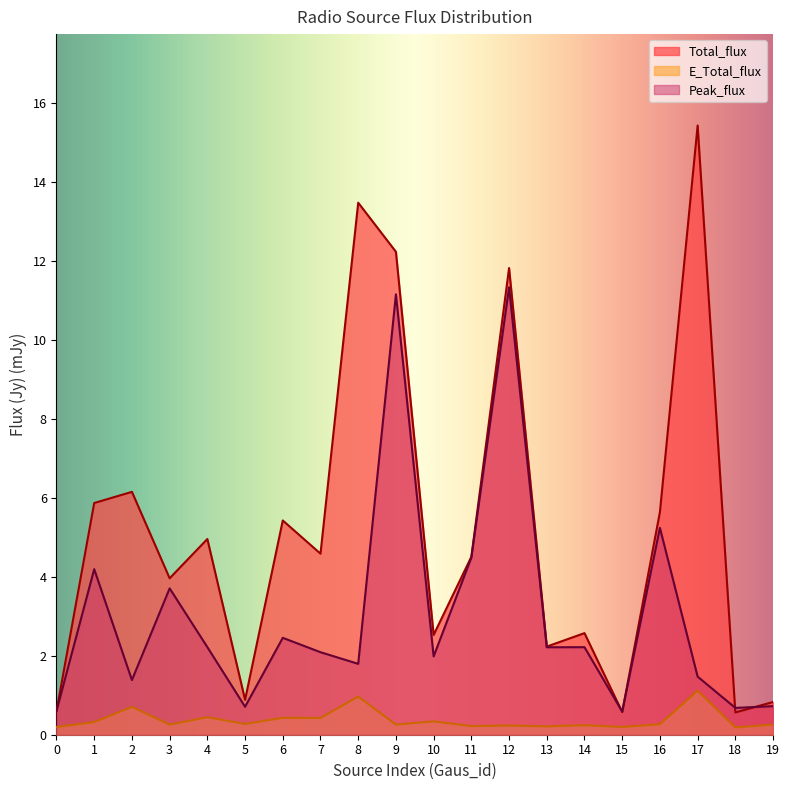

Which has a higher value, 1 or 7?

1